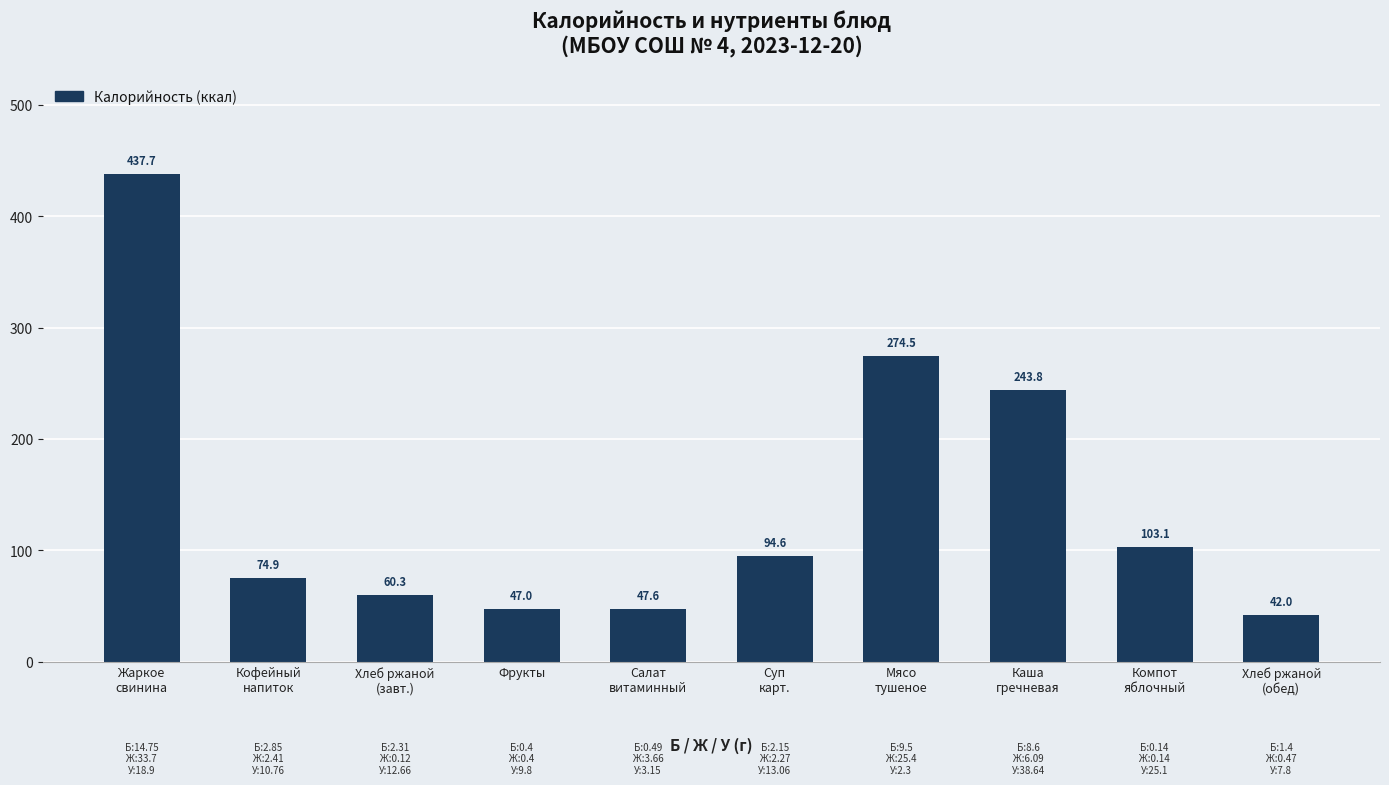

What is the change in value from Кофейный
напиток to Фрукты?

-27.9